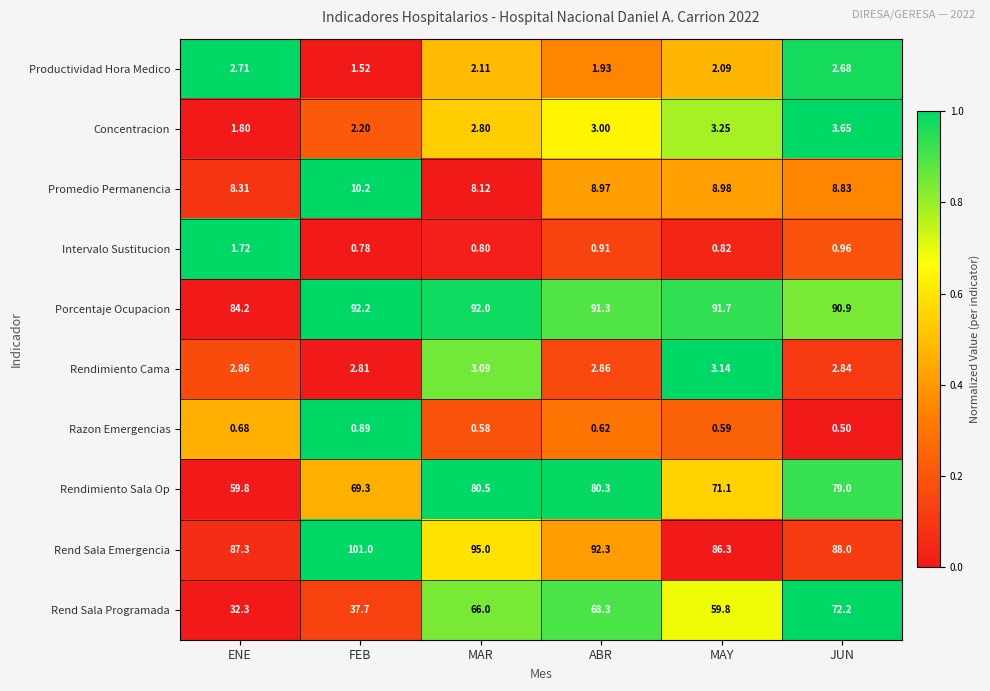

Is the value of Promedio Permanencia at FEB greater than the value of Intervalo Sustitucion at MAY?

Yes